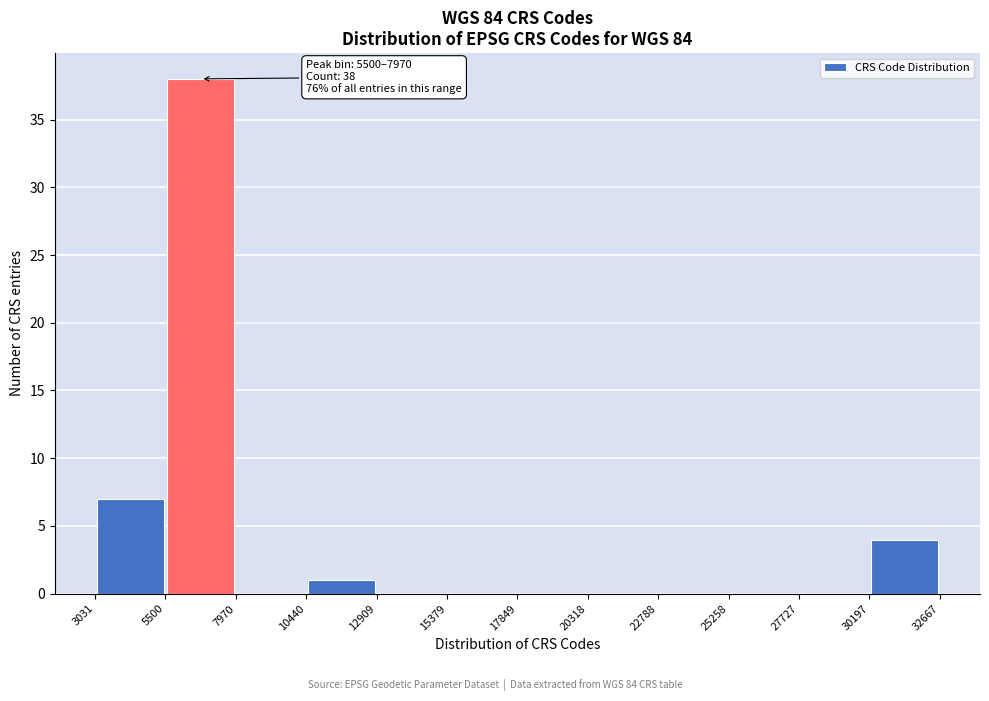

Which range on the x-axis has the tallest bar?

5500 to 7970